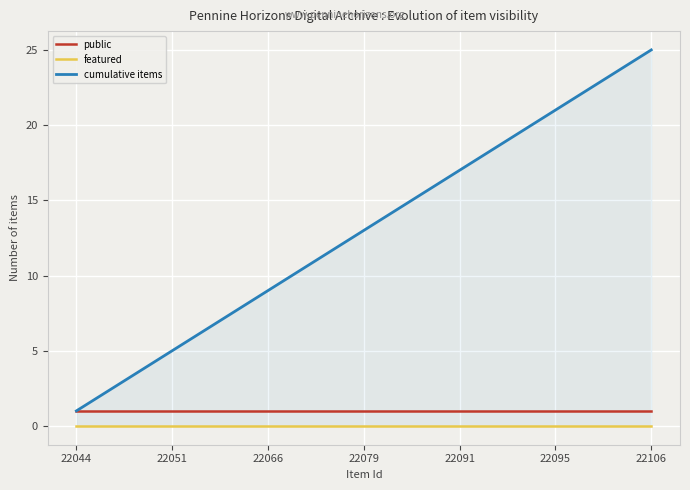

What is the total value across all series at 17?

19